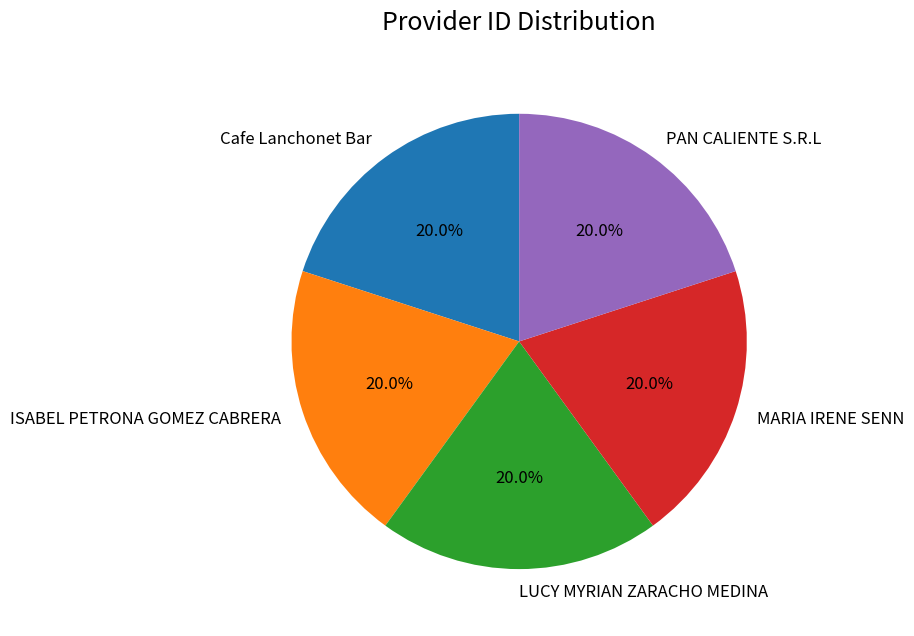

Does Cafe Lanchonet Bar represent more than half of the total?

No